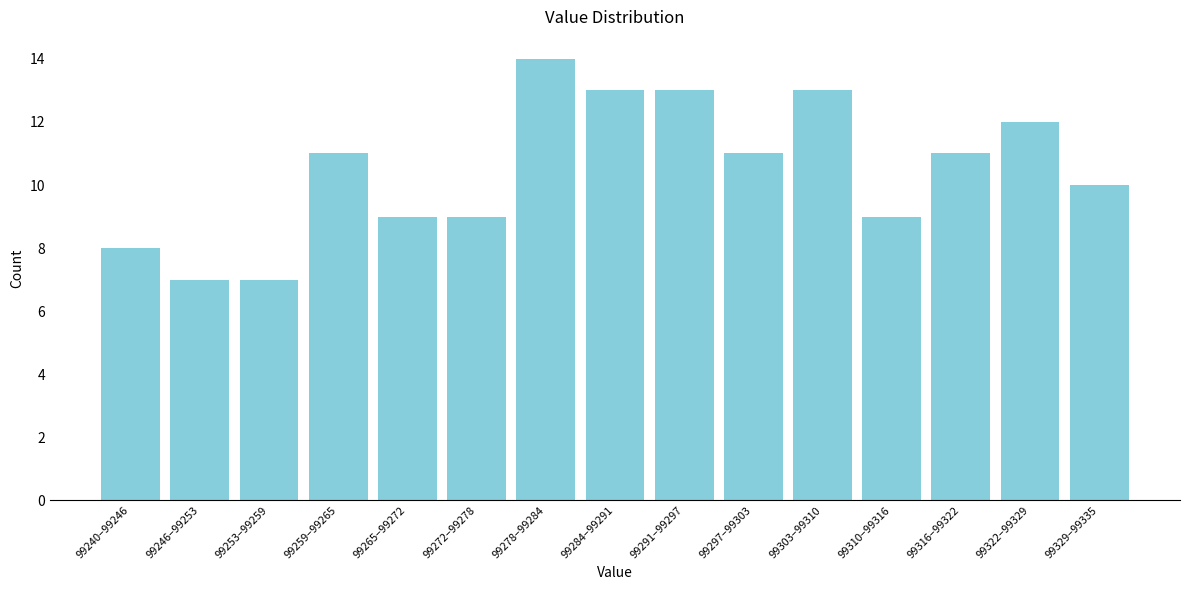

Reading left to right, extract all data points from this chart.

8	7	7	11	9	9	14	13	13	11	13	9	11	12	10